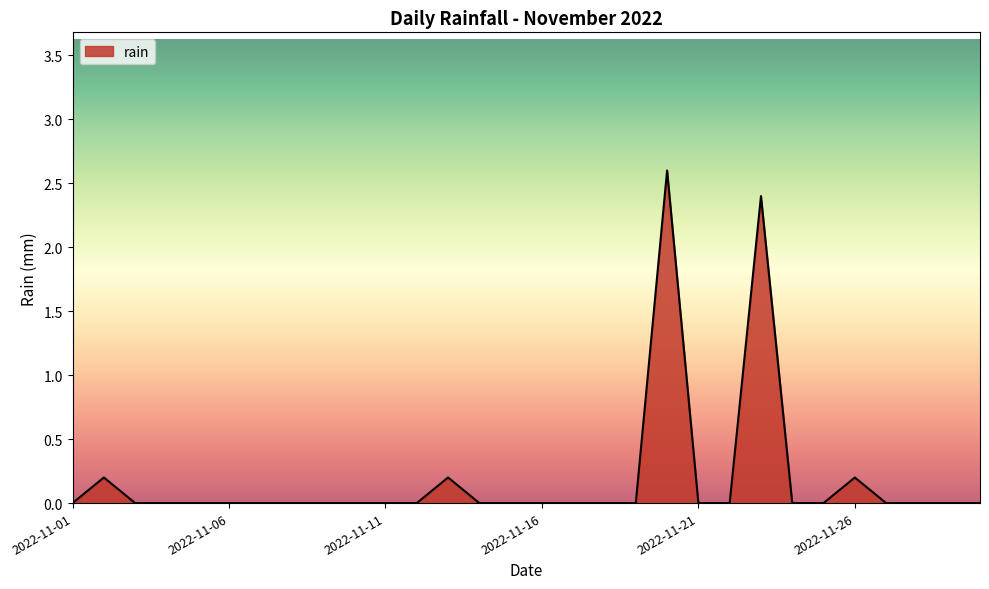

What is the greatest value displayed?

2.6